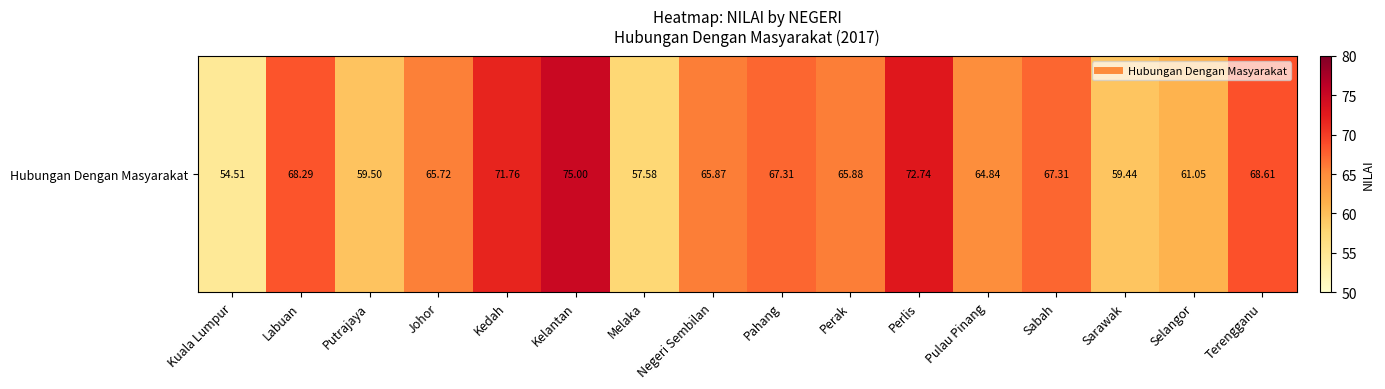

Which label corresponds to the smallest value in the chart?

Kuala Lumpur